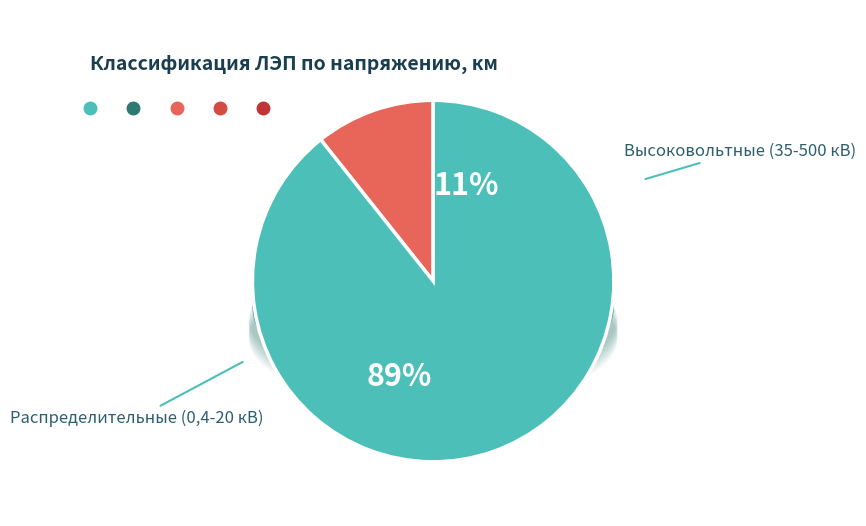

To the nearest percent, what is the combined percentage of Высоковольтные (35-500 кВ) and Распределительные (0,4-20 кВ)?

100%